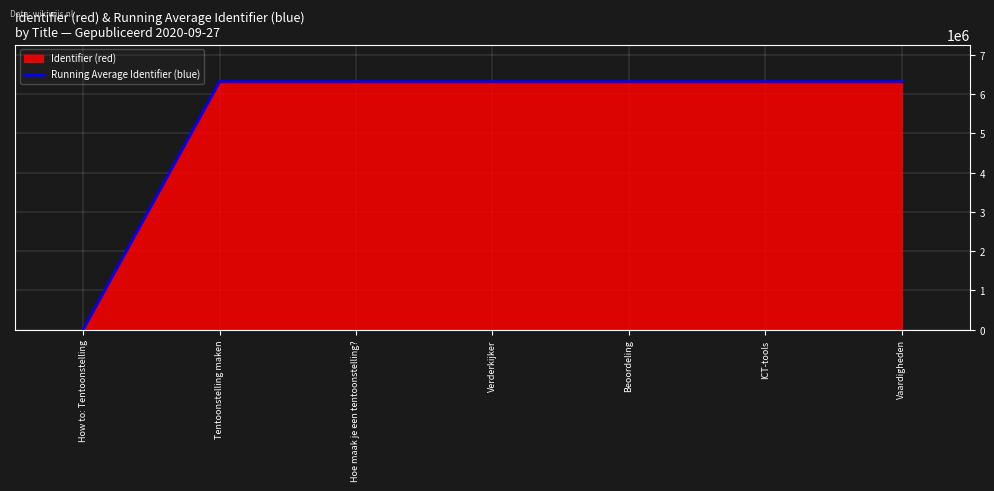

True or false: Identifier (red) has a value of 6309308 at Hoe maak je een tentoonstelling?.

True